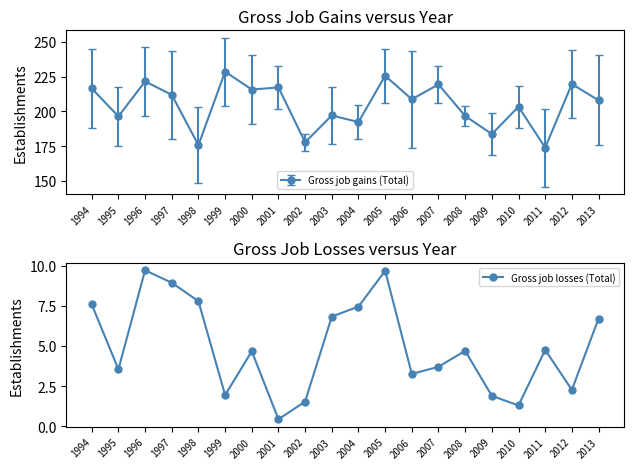

Is it true that the value at 1996 is 9.7?

True